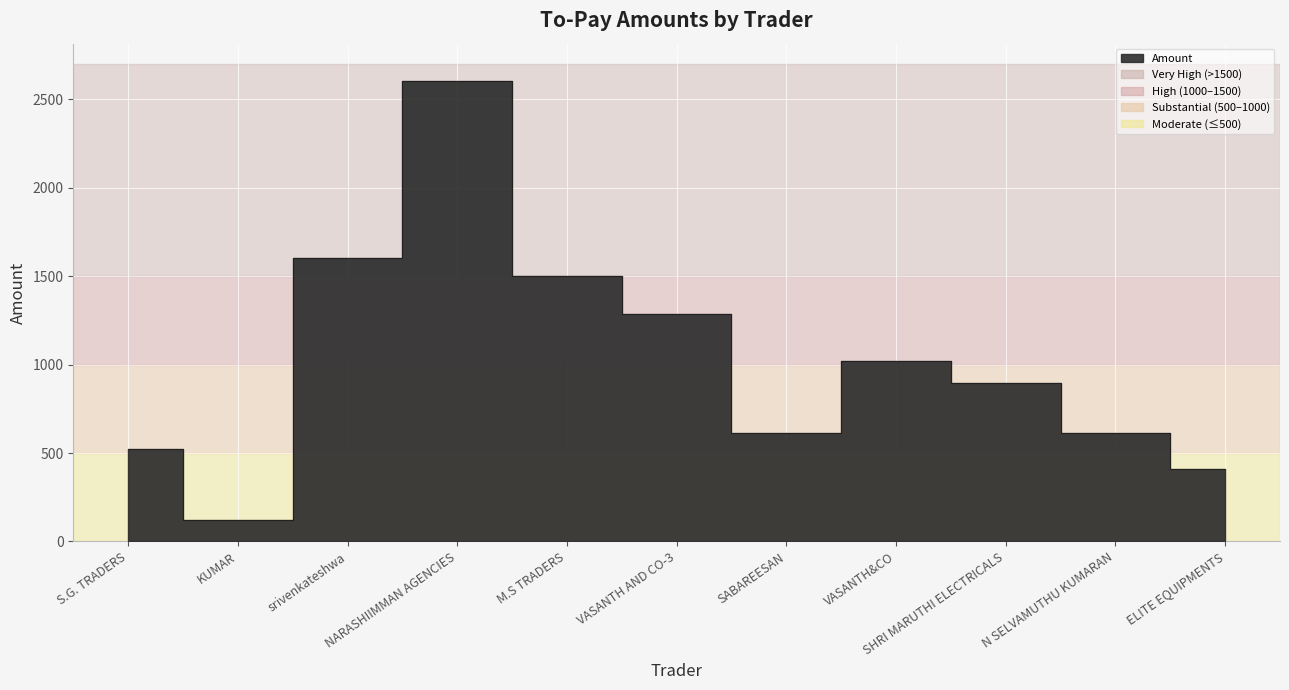

What is the label of the 1st point from the left?

S.G. TRADERS